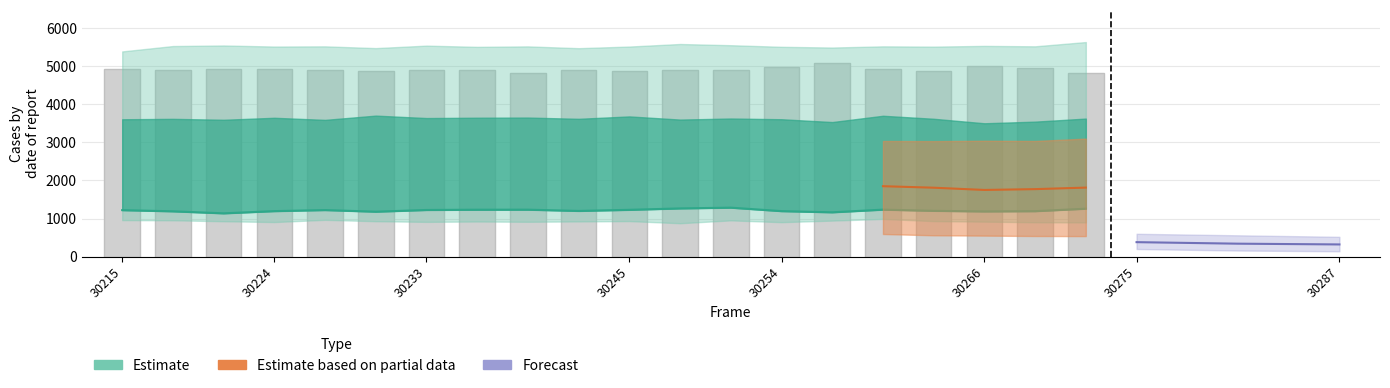

What is the sum of all mid_estimate values?

72358